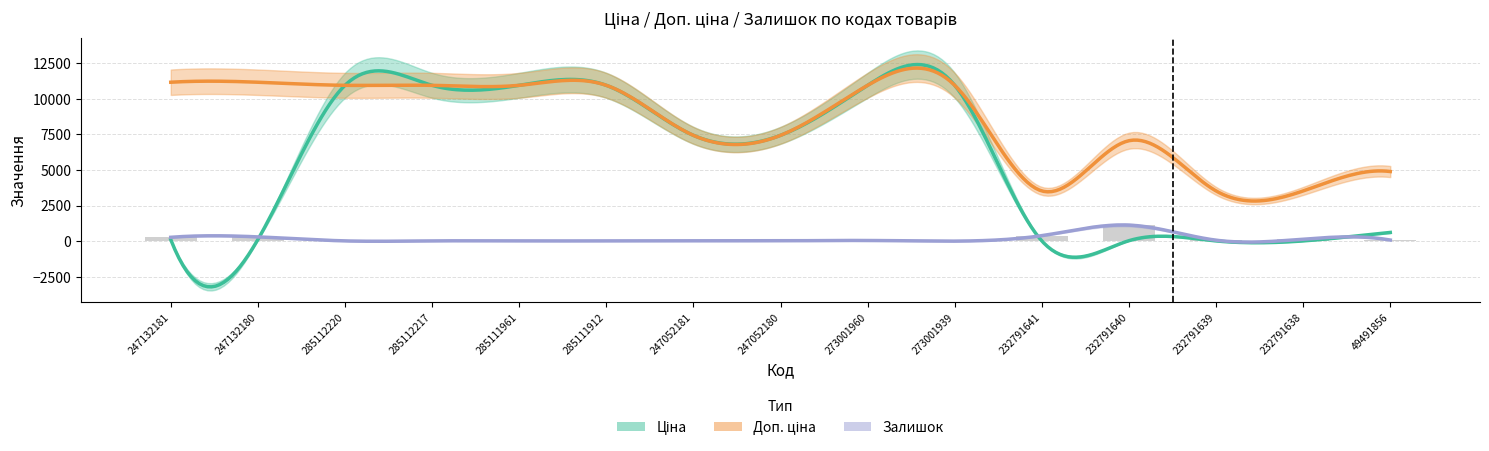

Where does the Ціна series first go above 7436?

285112220